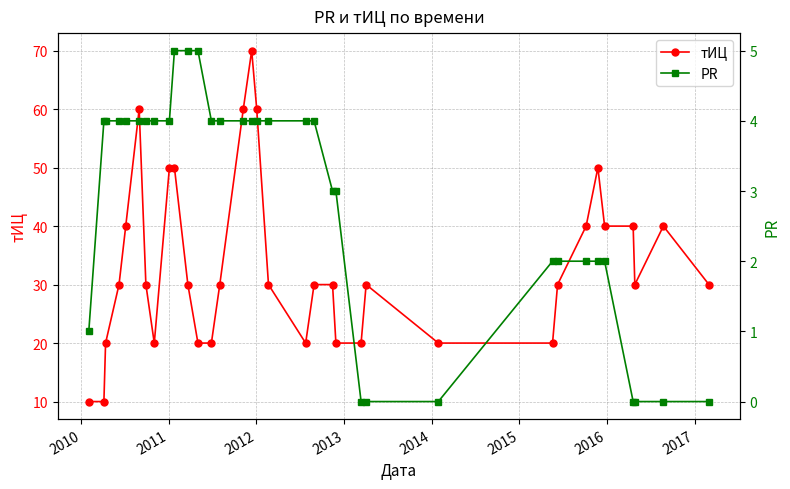

True or false: тИЦ and PR intersect in this chart.

False